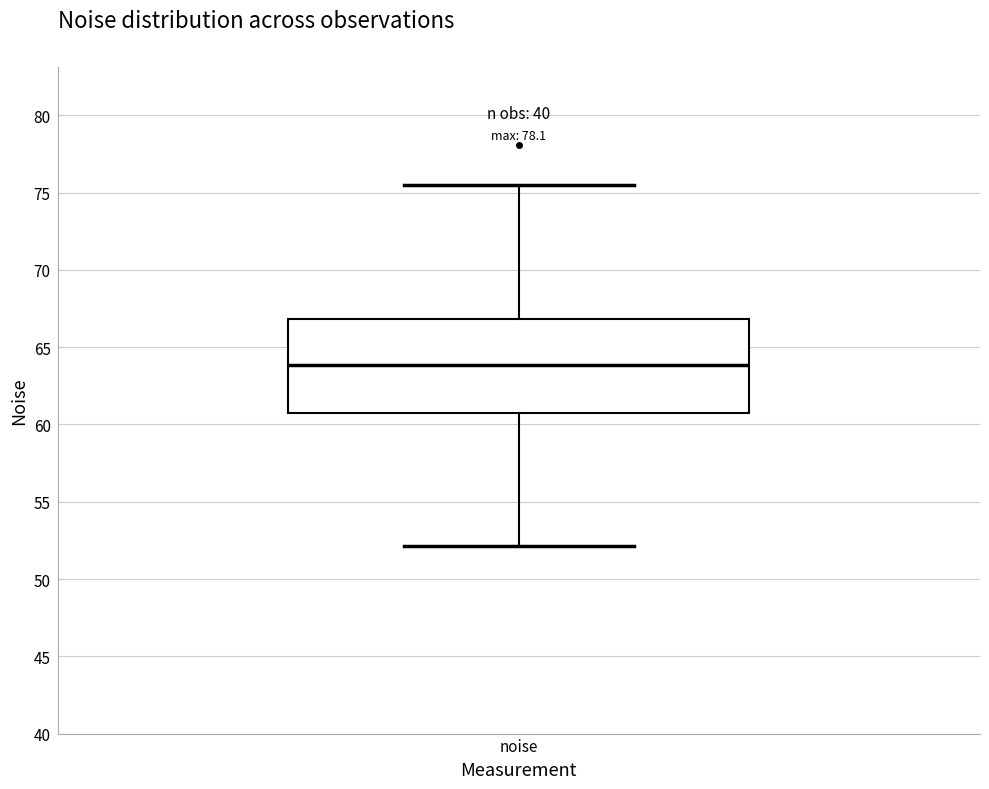

Read this box plot against the y-axis: the position of the median line, the range covered by the box, and the ends of both whiskers. The values are not printed on the chart, so give them approximately, as read against the axis.

median 64.0, box 61.0 to 67.0, whiskers 52.0 to 75.5